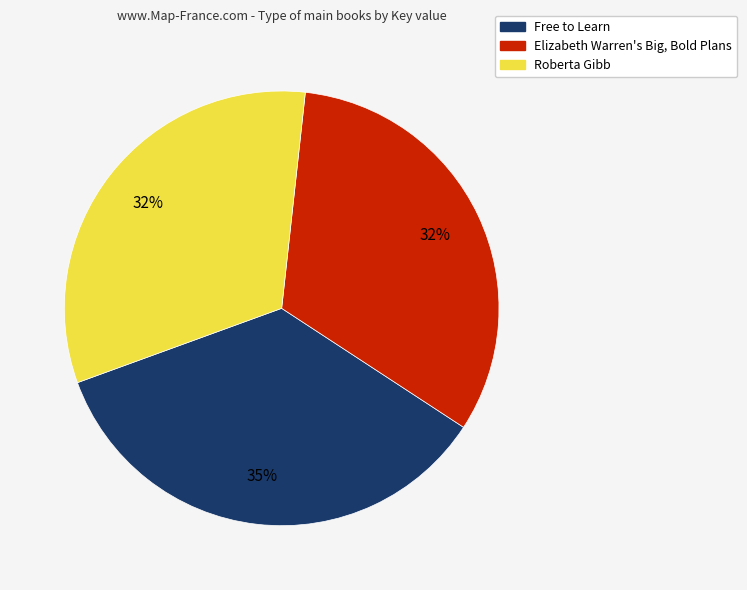

Is there any slice that represents more than half of the pie?

No